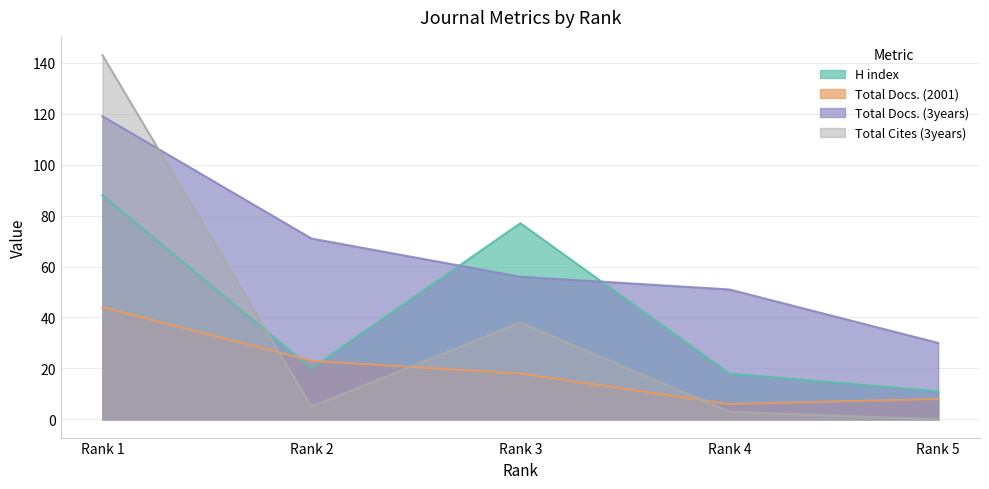

At how many categories does at least one series exceed 14?

5